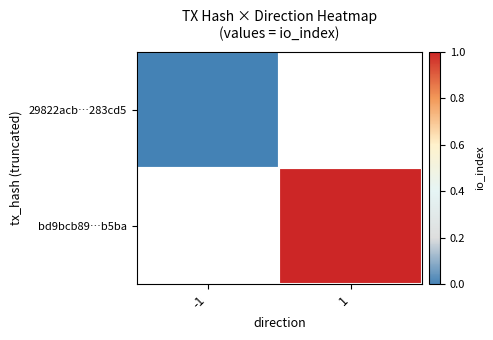

Rank the categories by 29822acb…283cd5 value from lowest to highest.

-1, 1